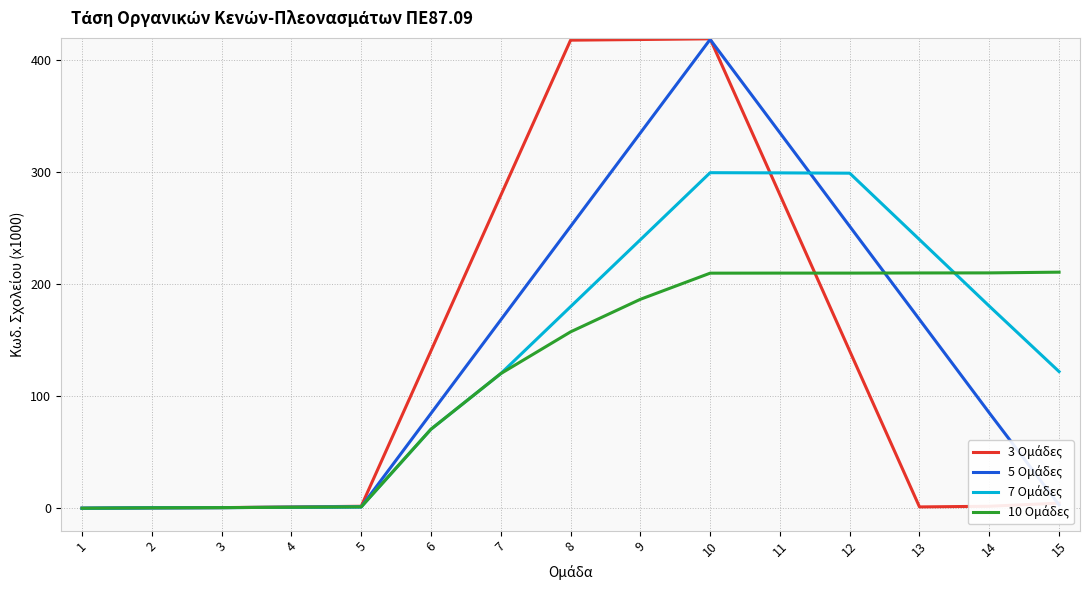

What is the total value across all series at 11?

1124.6